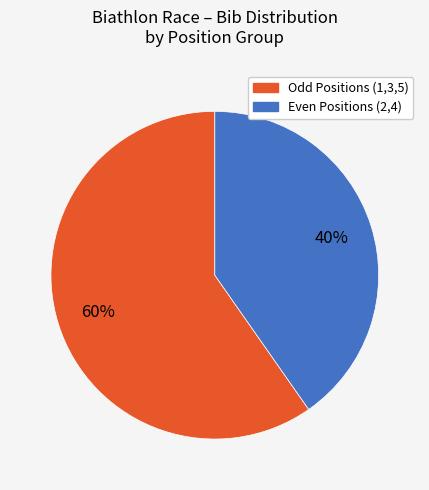

To the nearest percent, what is the average slice percentage?

50%